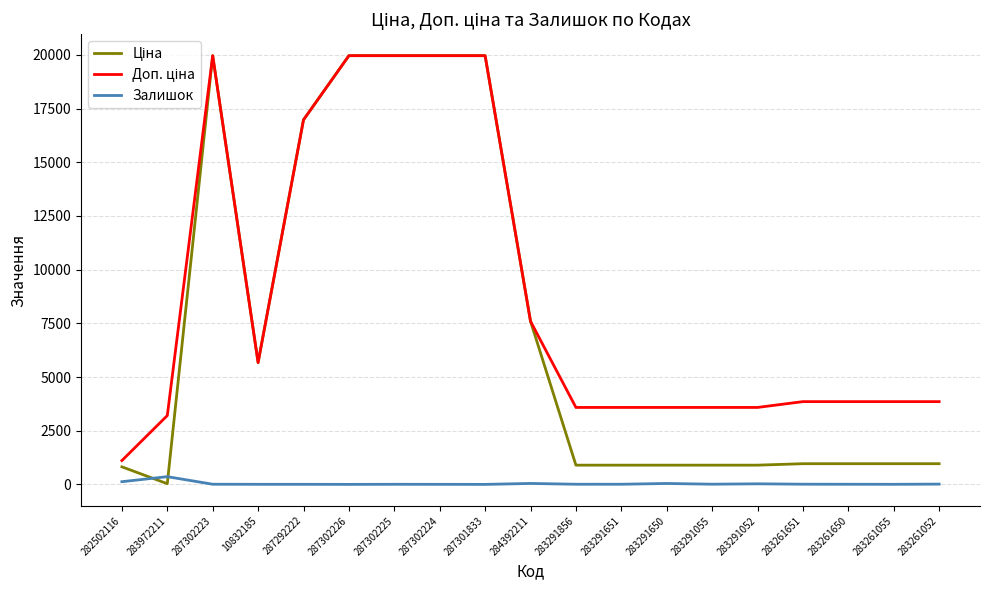

What is the maximum value shown in the chart?

19964.2